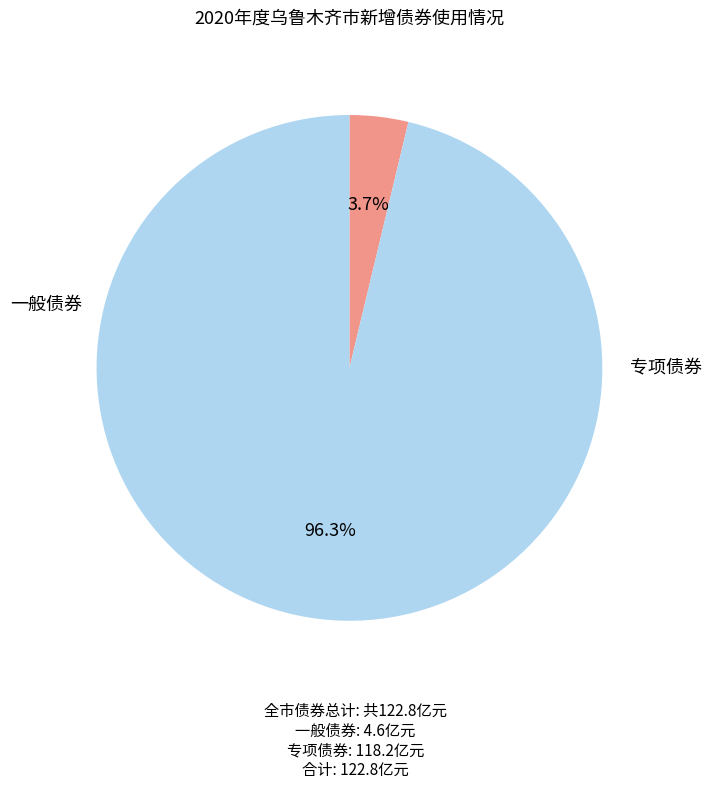

Does any single category account for the majority?

Yes